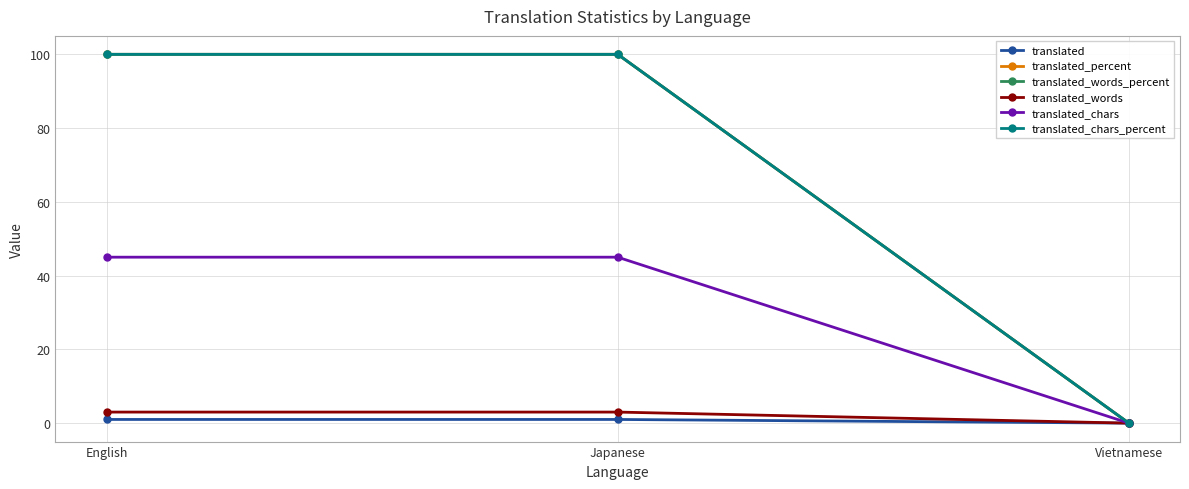

True or false: translated_chars_percent has a value of 100 at English.

True